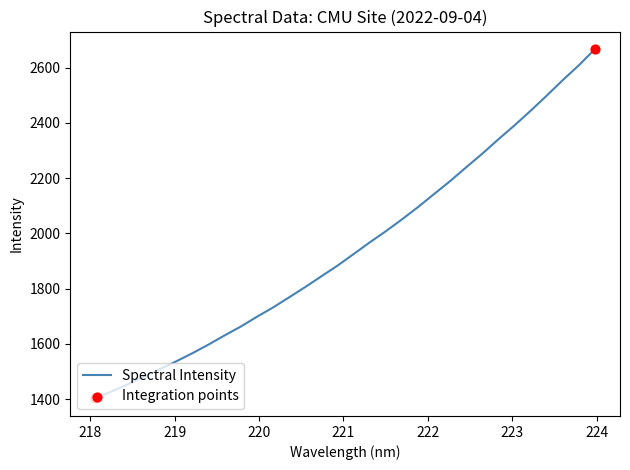

What is the smallest value displayed?

1402.0